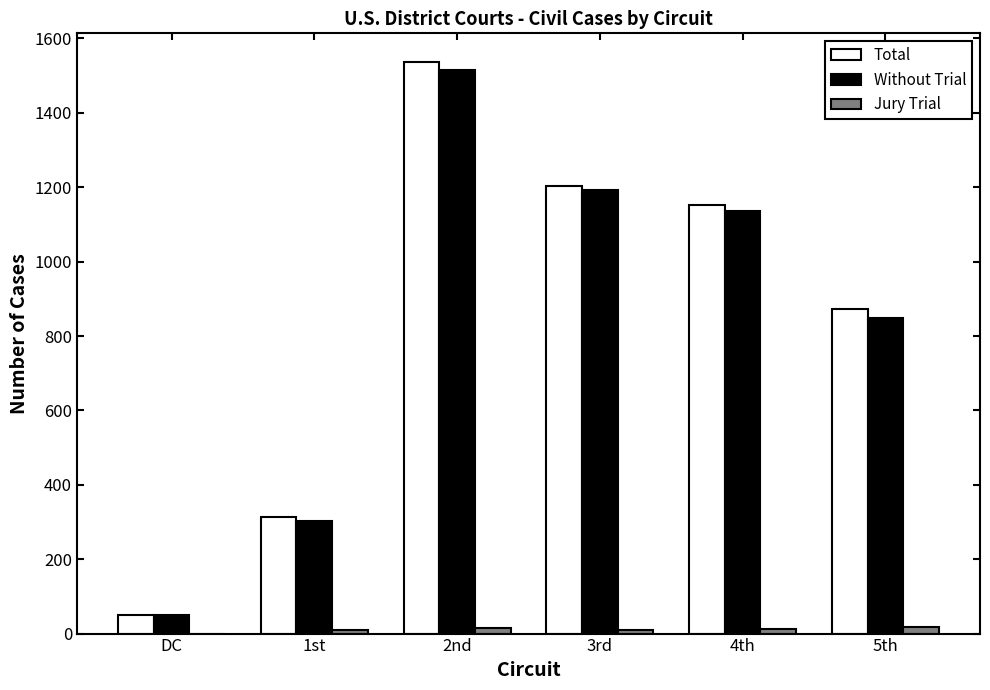

At which category does the chart reach its peak across all series?

2nd